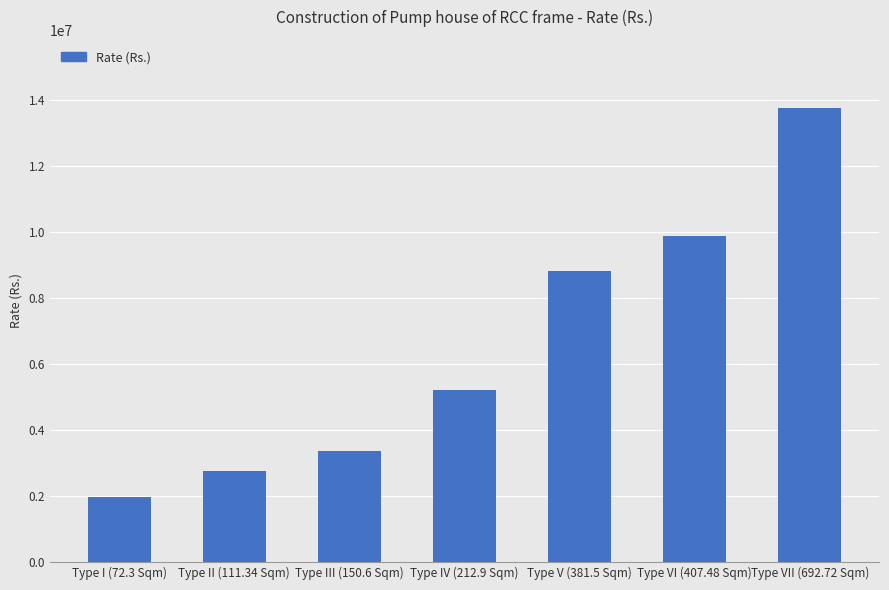

What position from the left is Type I (72.3 Sqm)?

1